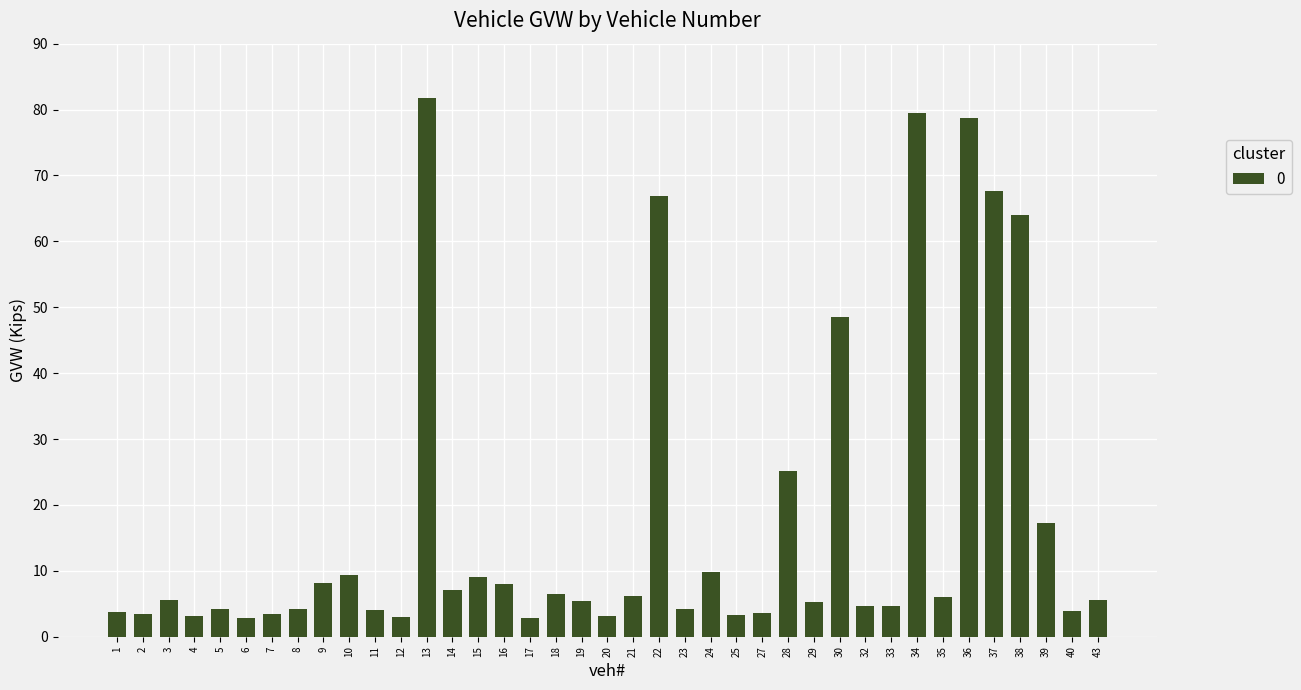

Read the value at 37.

67.6